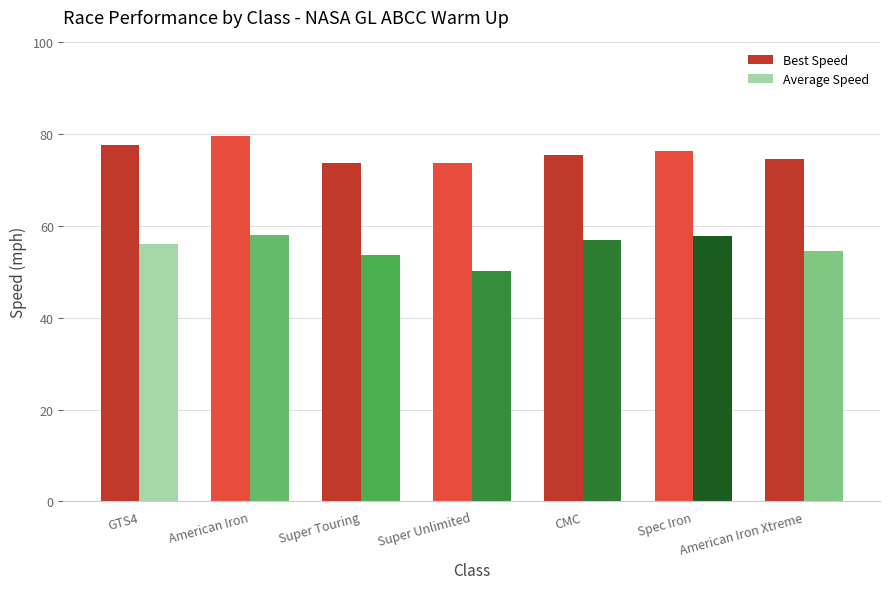

How many bars are there in each group?

2